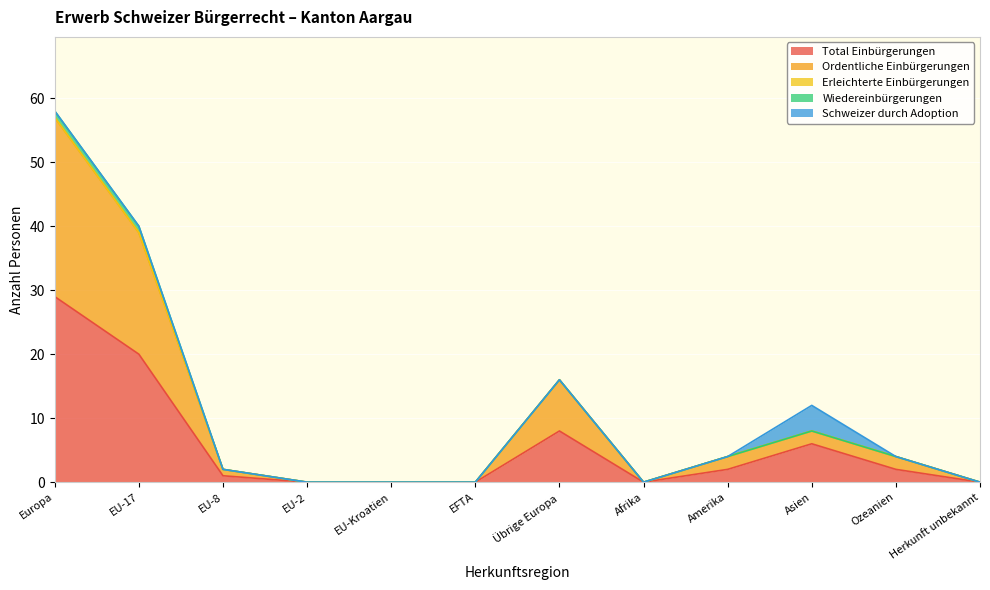

What is the average value of the Total Einbürgerungen series?

6